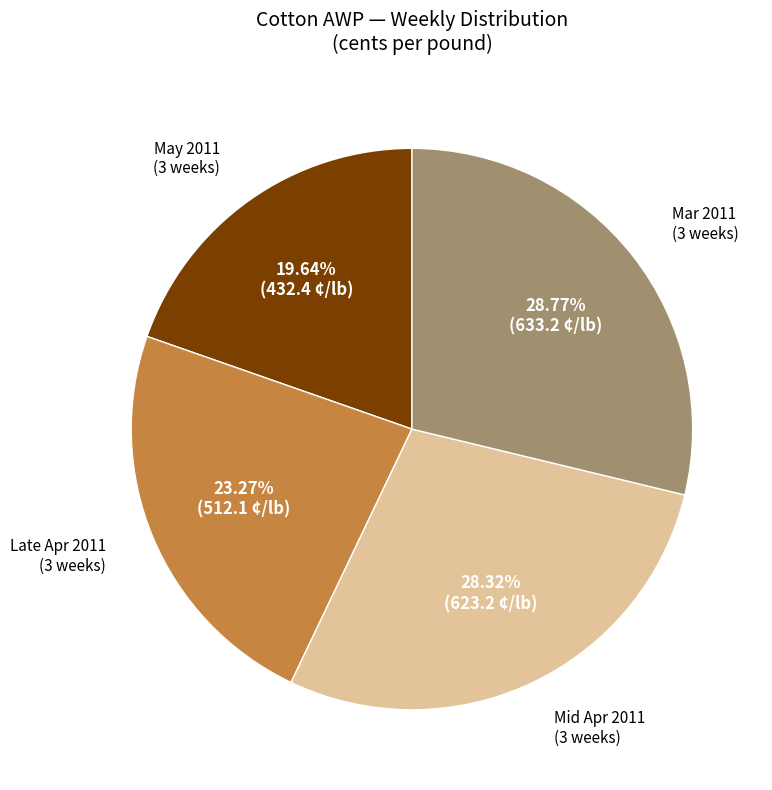

To the nearest percent, what is the difference between the largest and smallest slice percentages?

9%